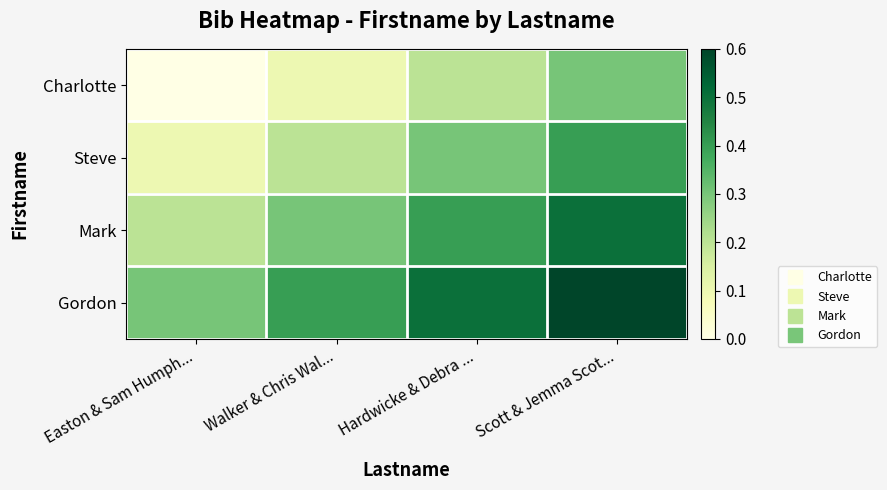

Which series changed the most between Easton & Sam Humph... and Hardwicke & Debra ...?

Steve